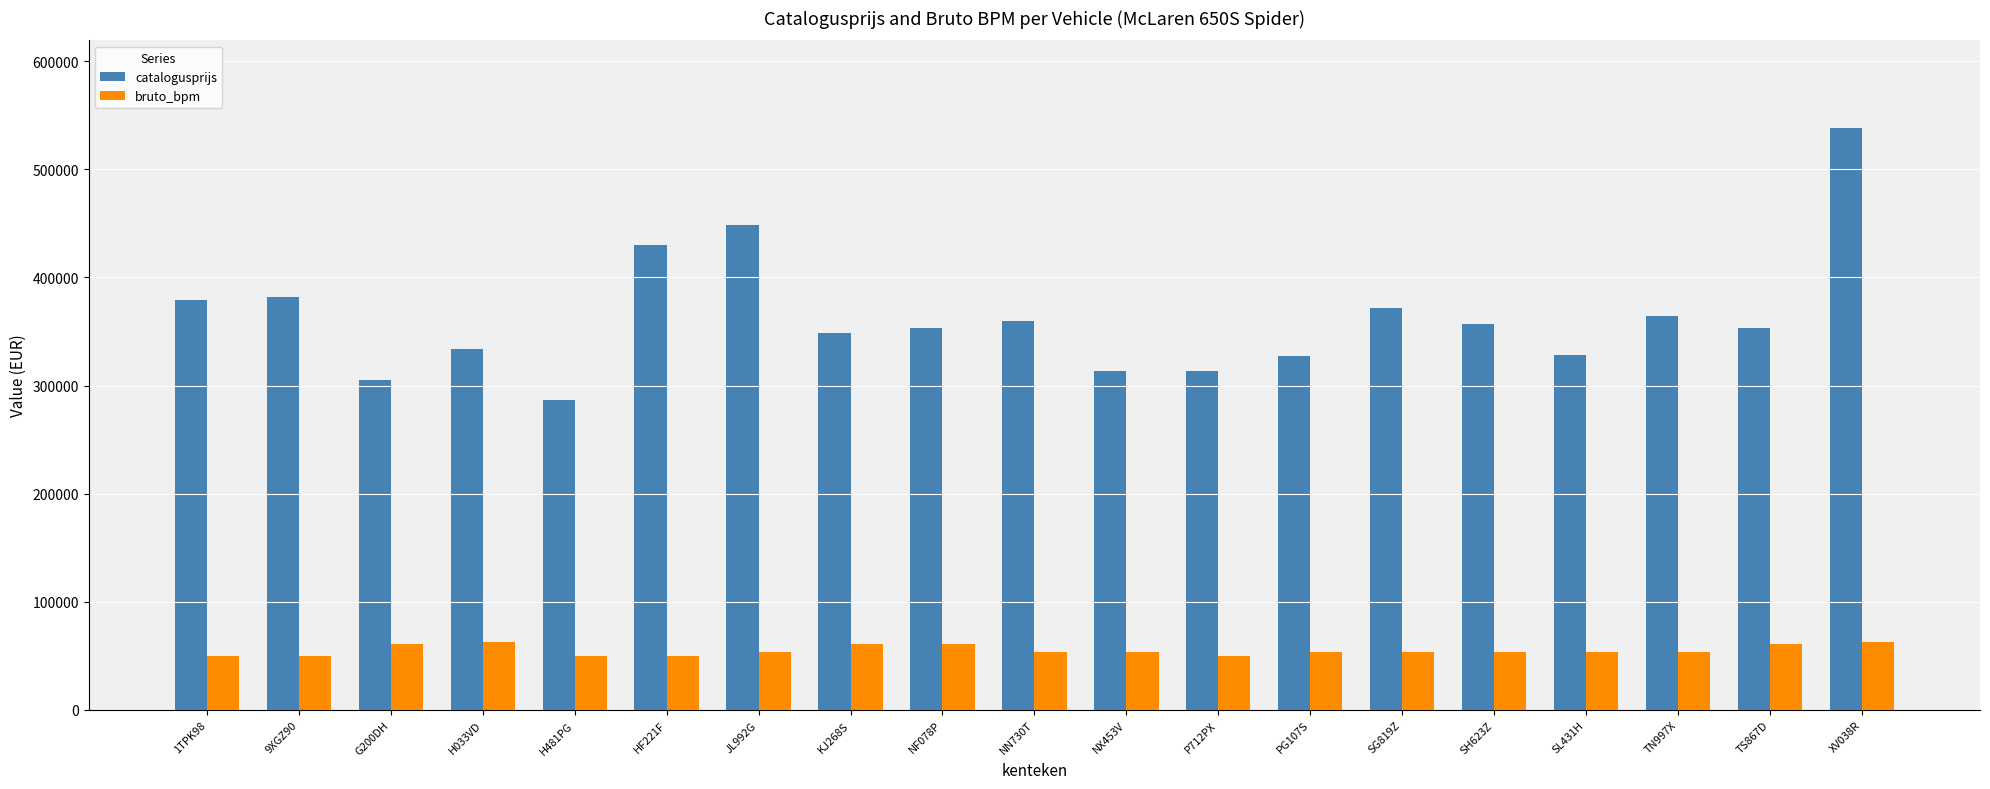

What position from the right is NX453V?

9